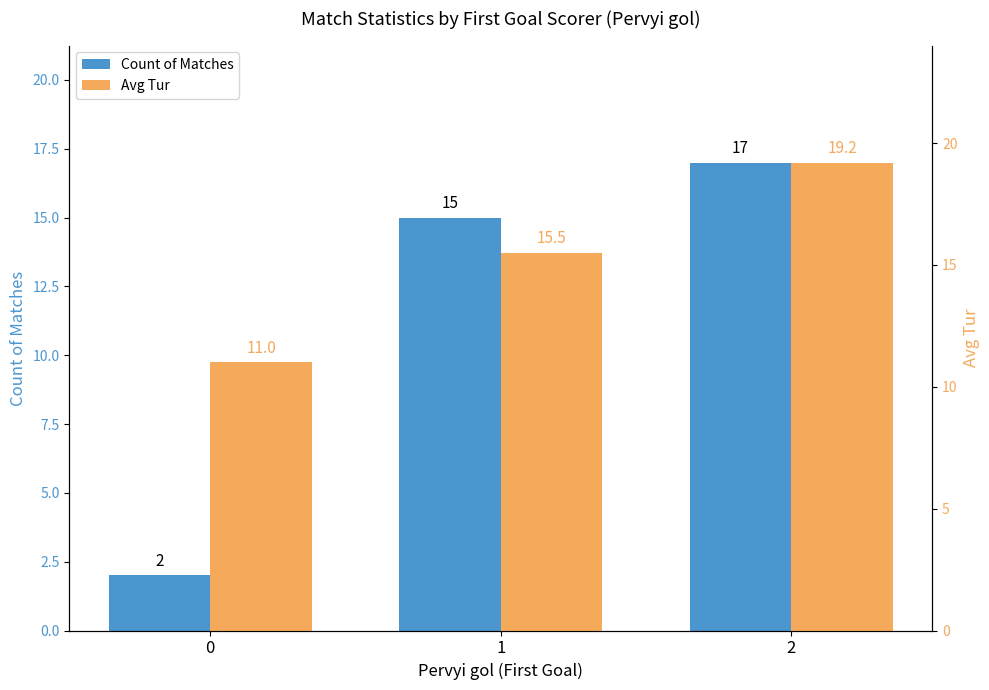

What is the difference between the maximum and minimum values in the Avg Tur series?

8.2